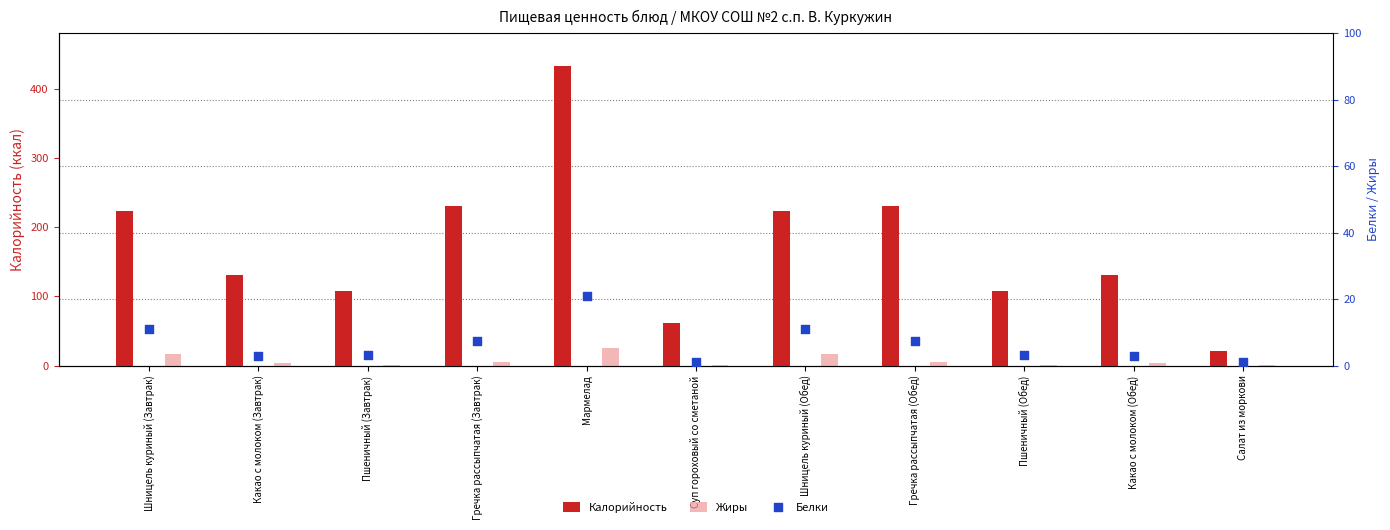

Is the value of Жиры at Шницель куриный (Завтрак) greater than the value of Белки at Гречка рассыпчатая (Завтрак)?

Yes